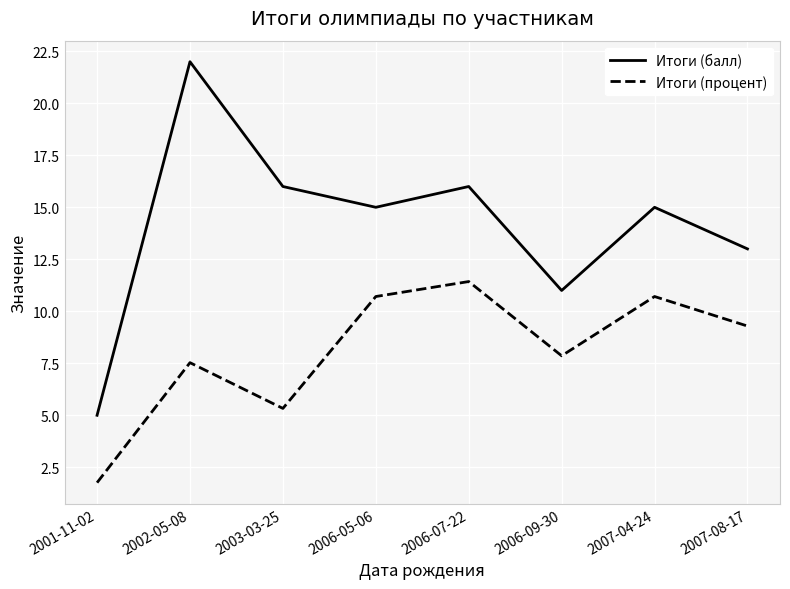

What are all the series names shown in the legend?

Итоги (балл), Итоги (процент)